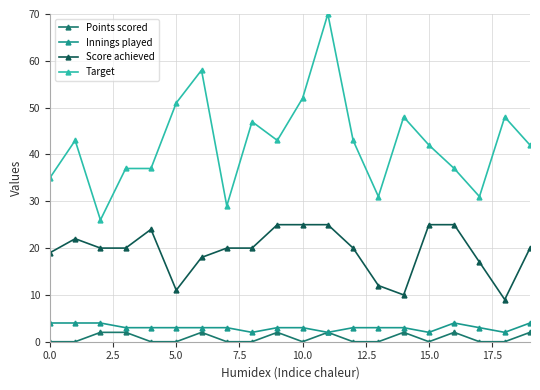

True or false: Points scored has more than 2 points higher than both neighbors.

True